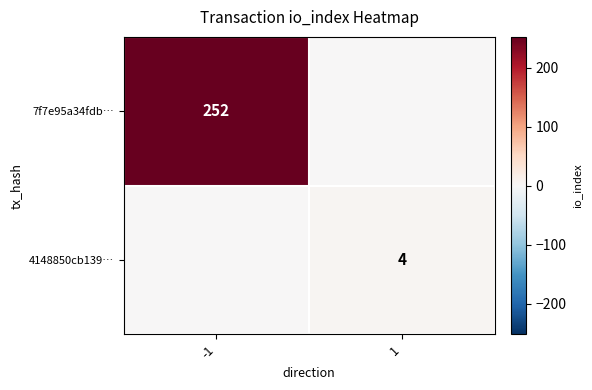

Is it true that 4148850cb139… equals 4 at 1?

True